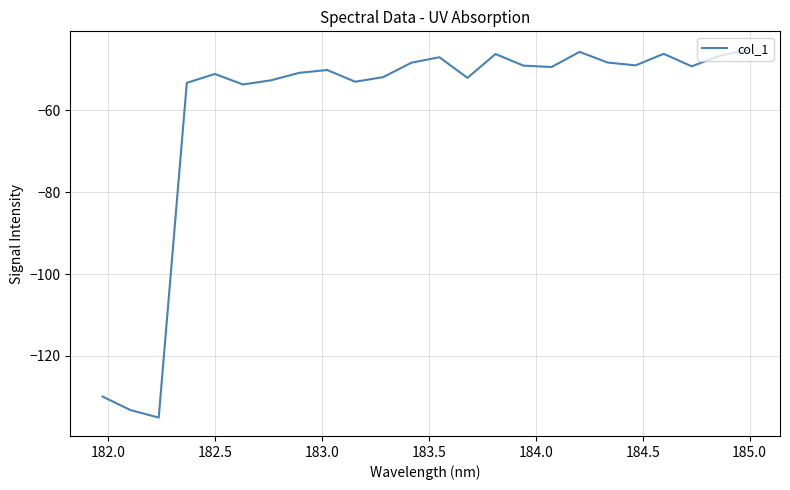

What is the difference between the maximum and minimum values?

89.9